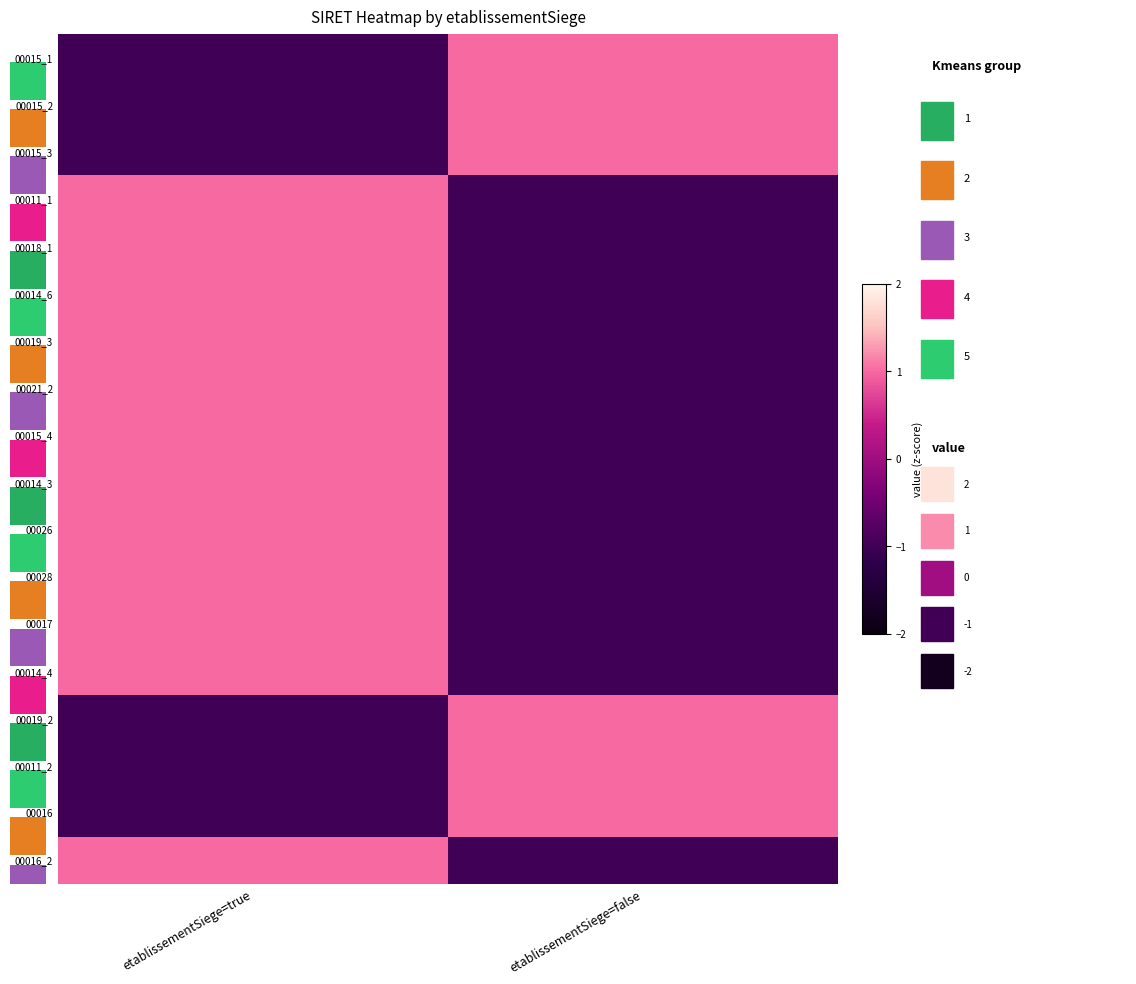

At which label does 00017 reach its minimum?

etablissementSiege=false